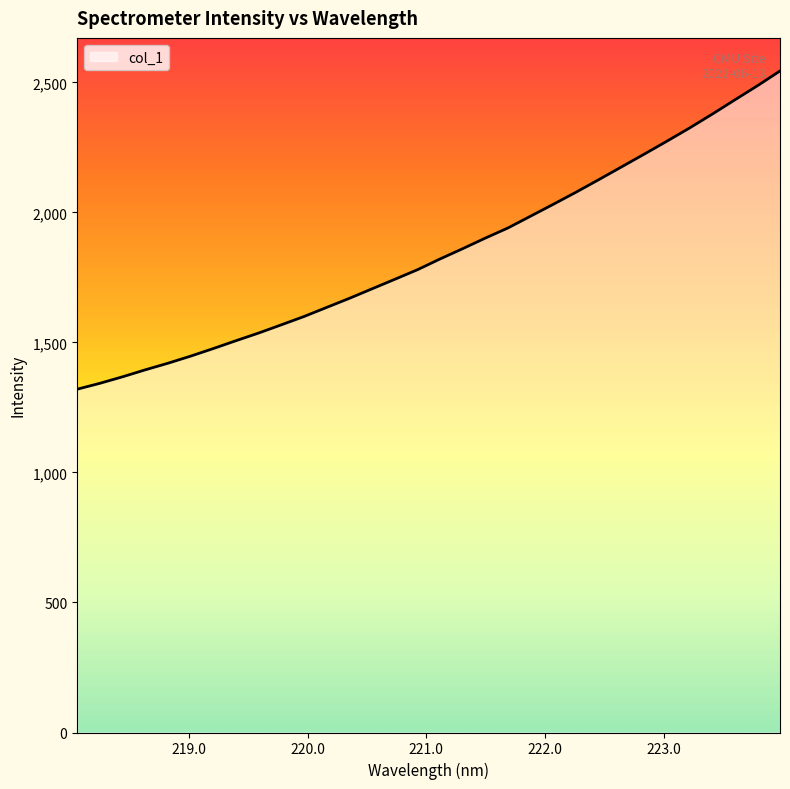

What is the difference between the maximum and minimum values?

1223.8